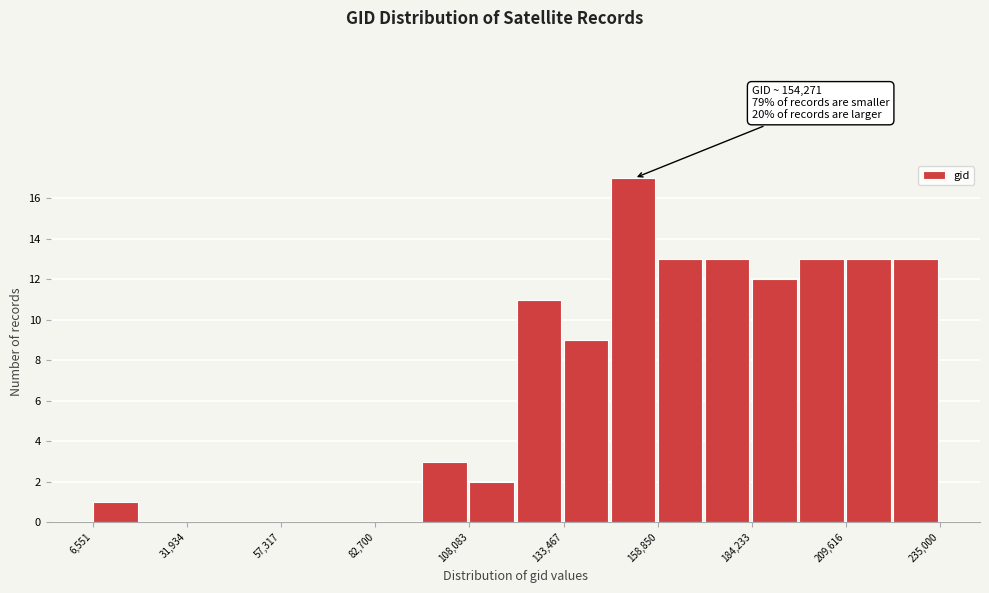

Read against the x-axis, roughly where is the centre of the tallest bar?

150000